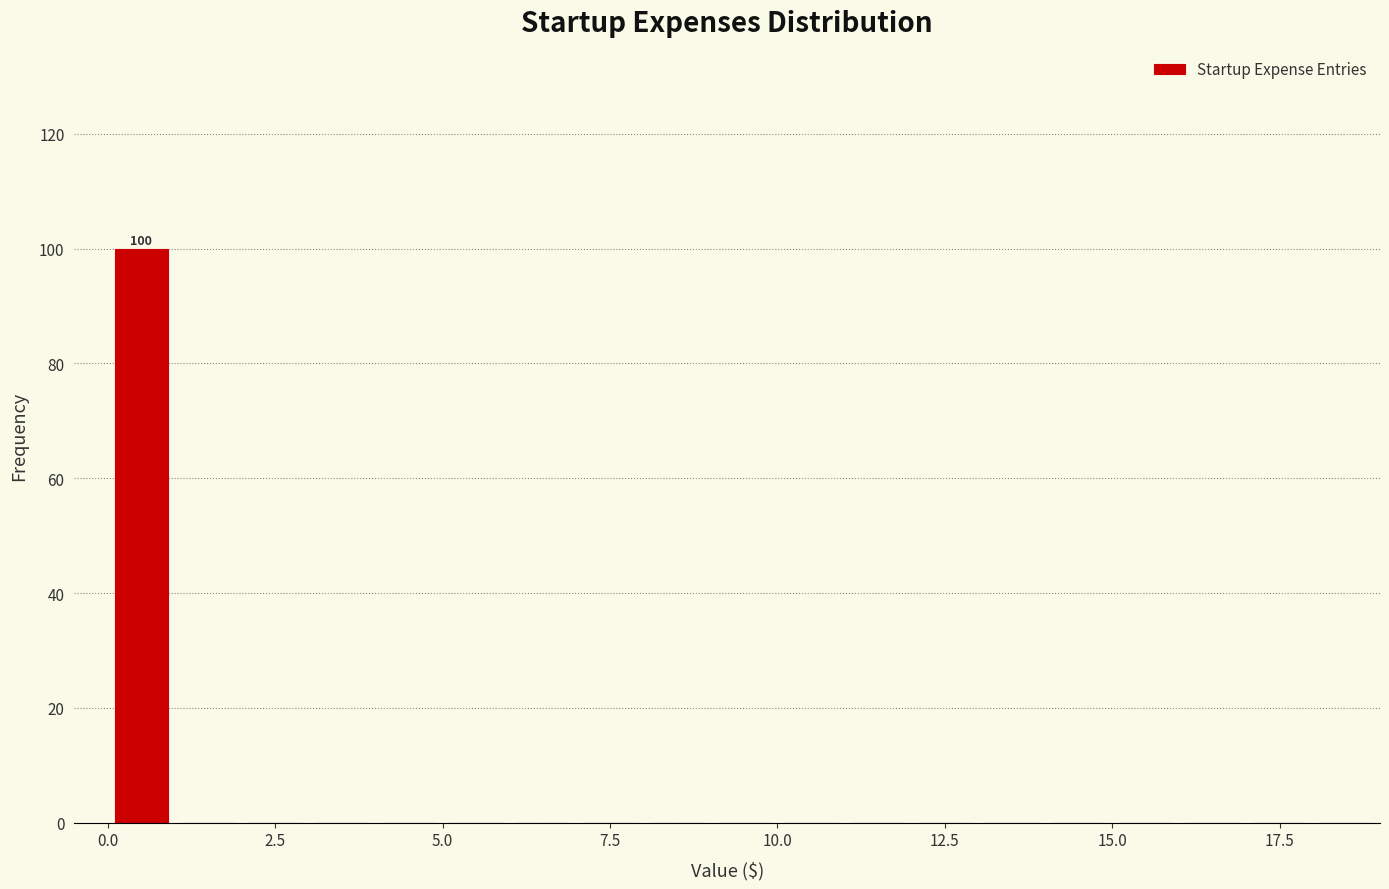

Around what value on the x-axis is the tallest bar? Give the approximate position of its centre, as read against the axis.

0.5